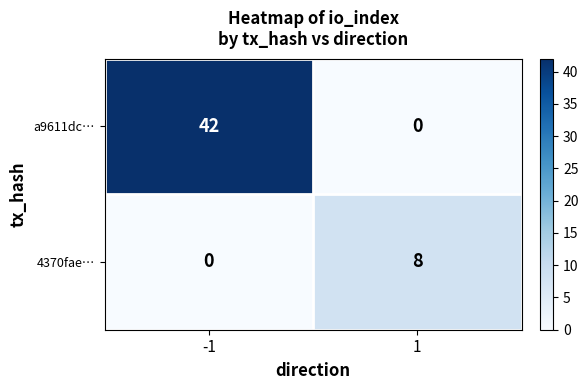

What is the difference between the maximum and minimum values in the 4370fae… series?

8